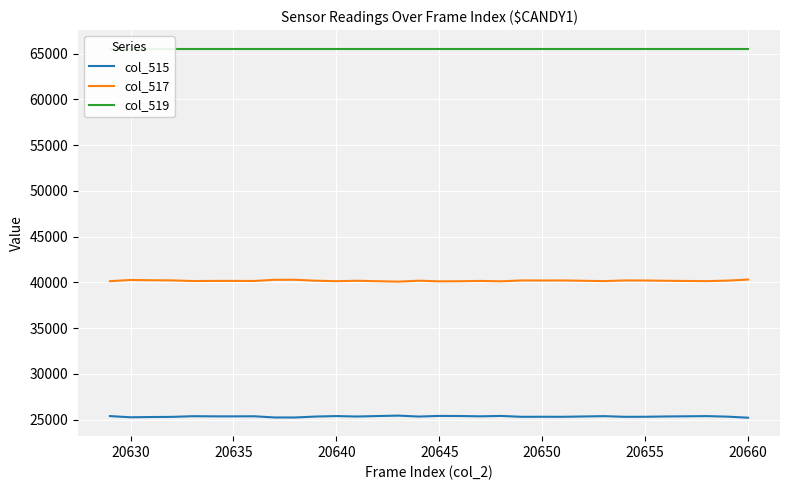

True or false: col_517 and col_515 cross at least once.

False